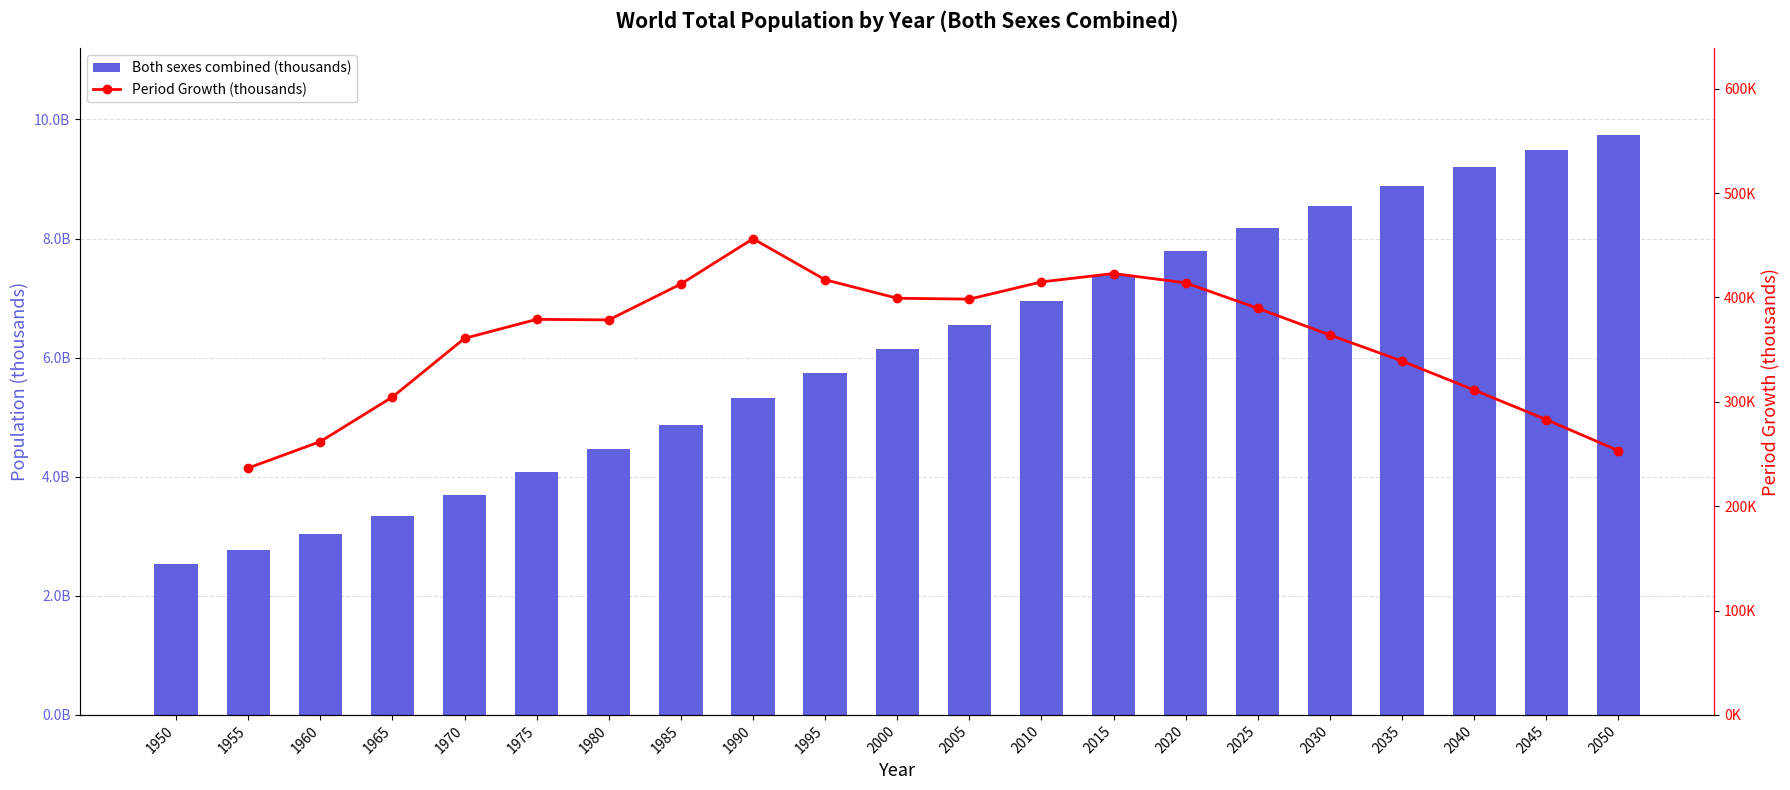

Between 1990 and 2015, which is larger?

2015